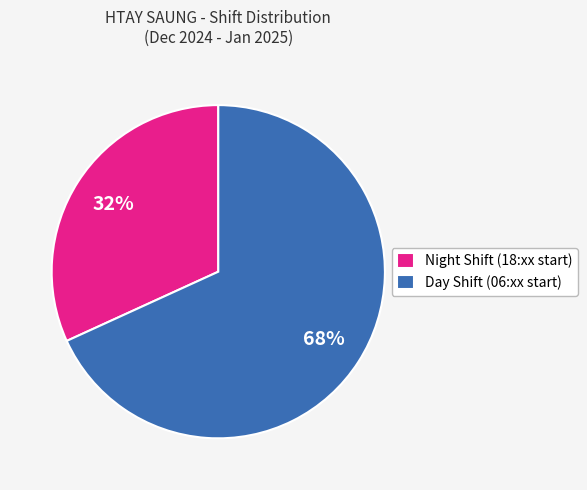

Combined, do Night Shift (18:xx start) and Day Shift (06:xx start) account for over 50%?

Yes